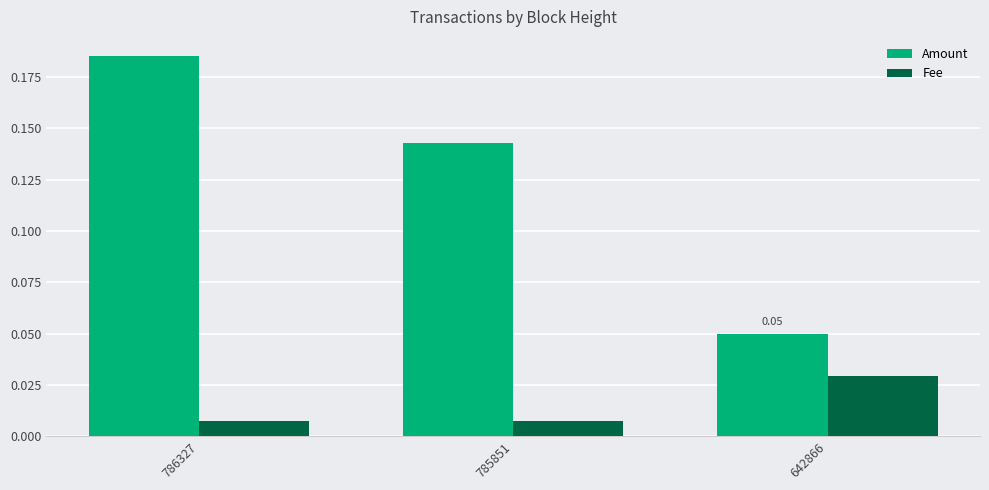

List the series in order of their overall mean, lowest first.

Fee, Amount